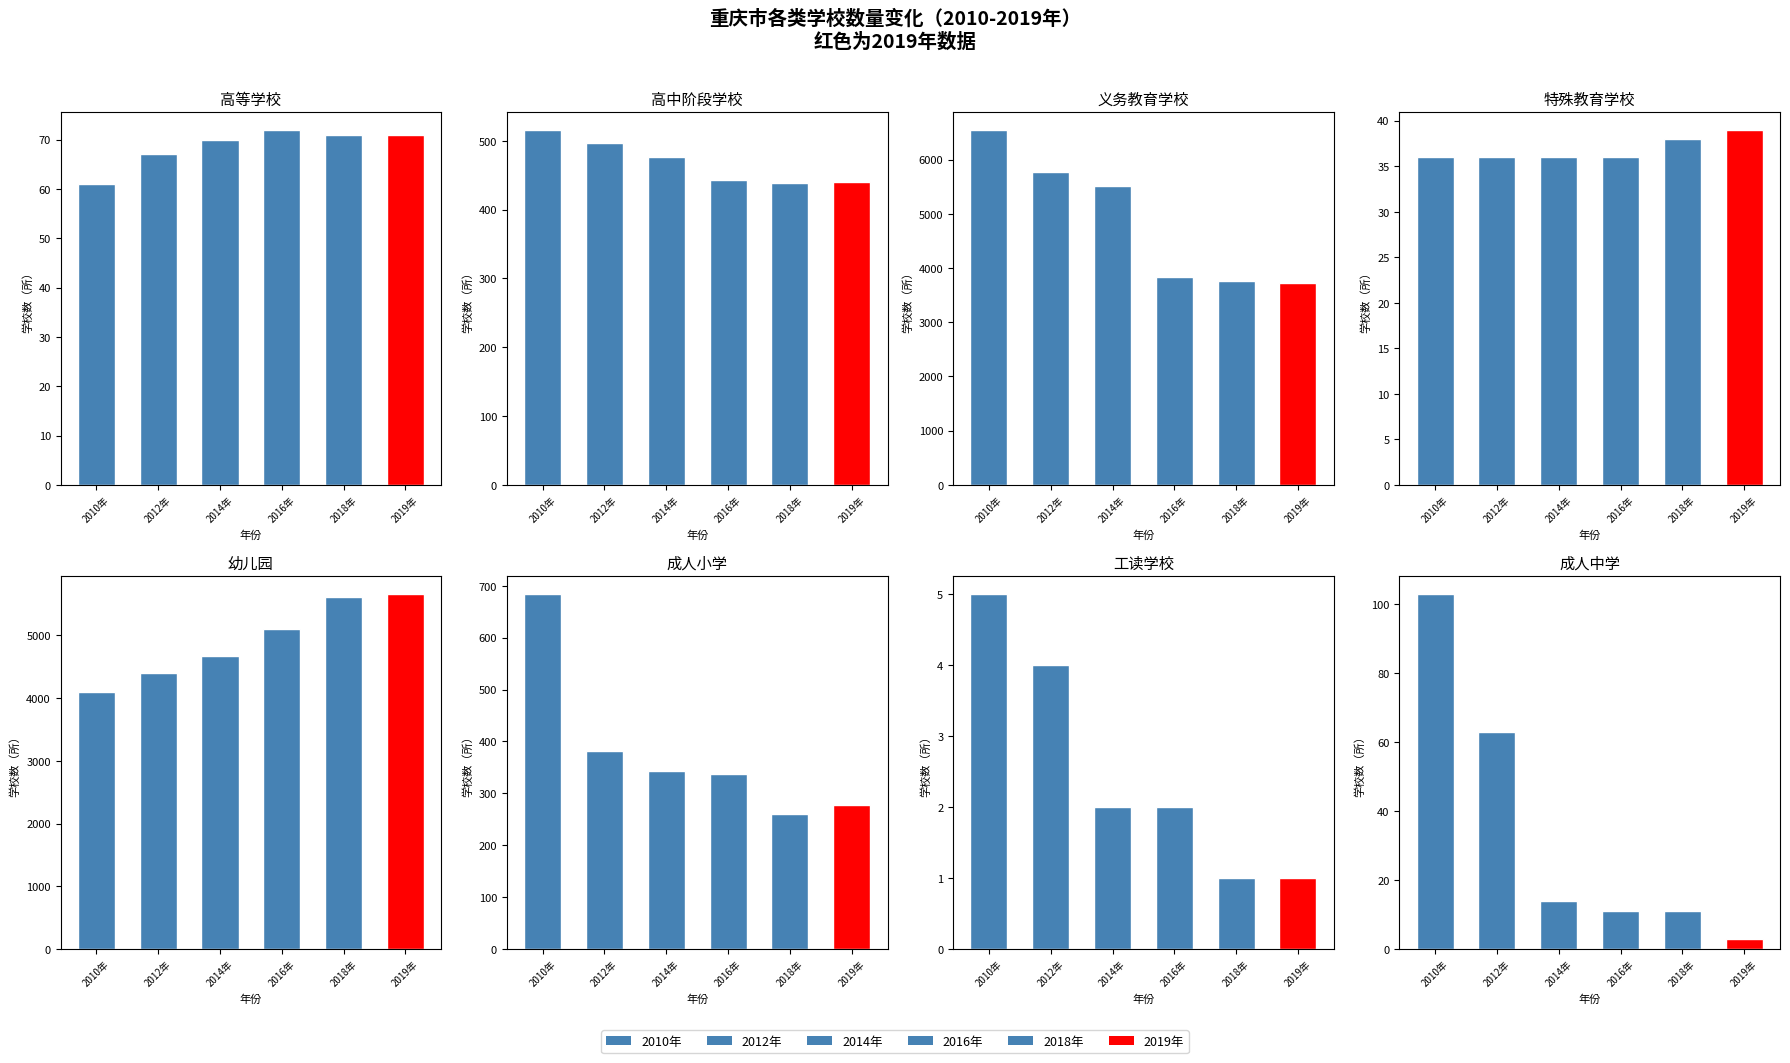

Are the bars horizontal?

No